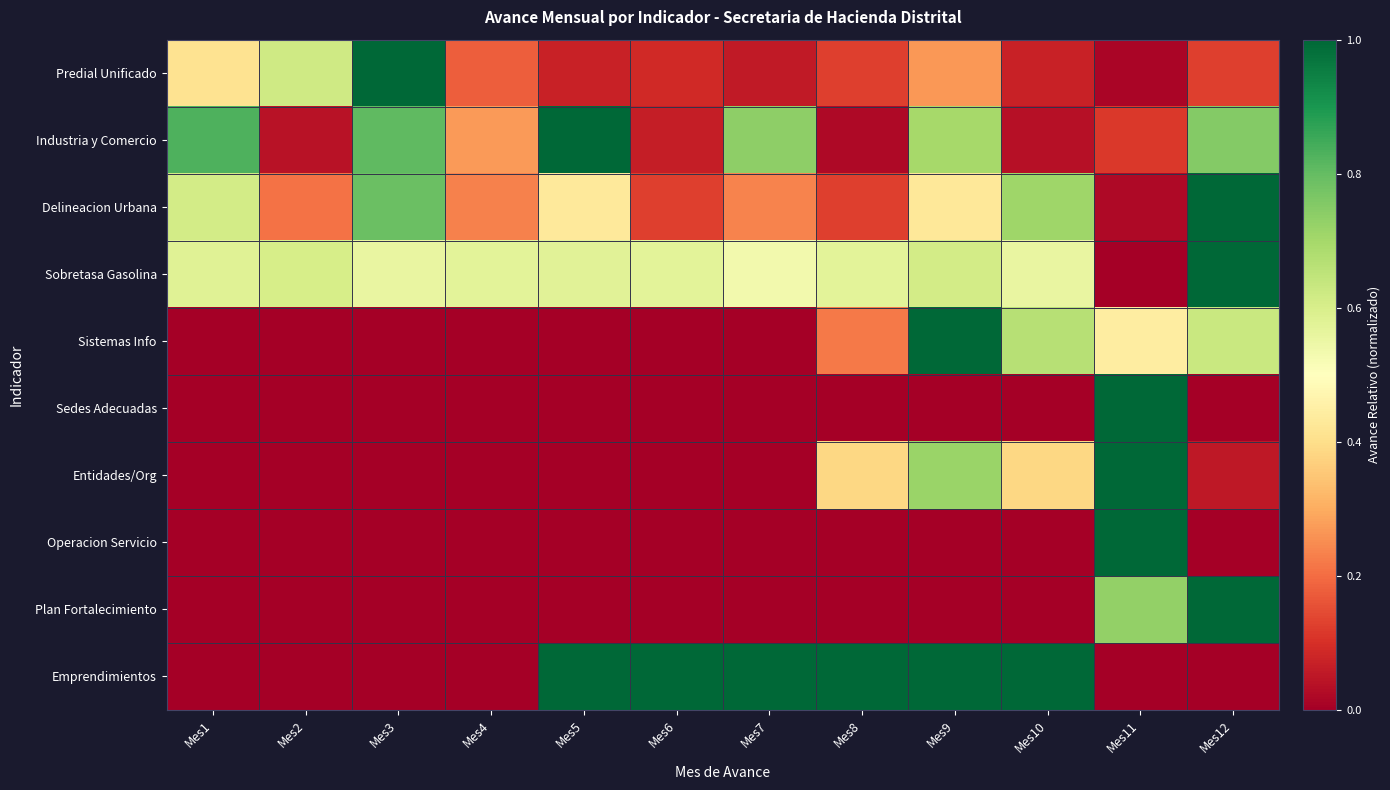

At Mes1, list the series in order from smallest to largest.

Sistemas Info, Sedes Adecuadas, Entidades/Org, Operacion Servicio, Plan Fortalecimiento, Emprendimientos, Predial Unificado, Sobretasa Gasolina, Delineacion Urbana, Industria y Comercio